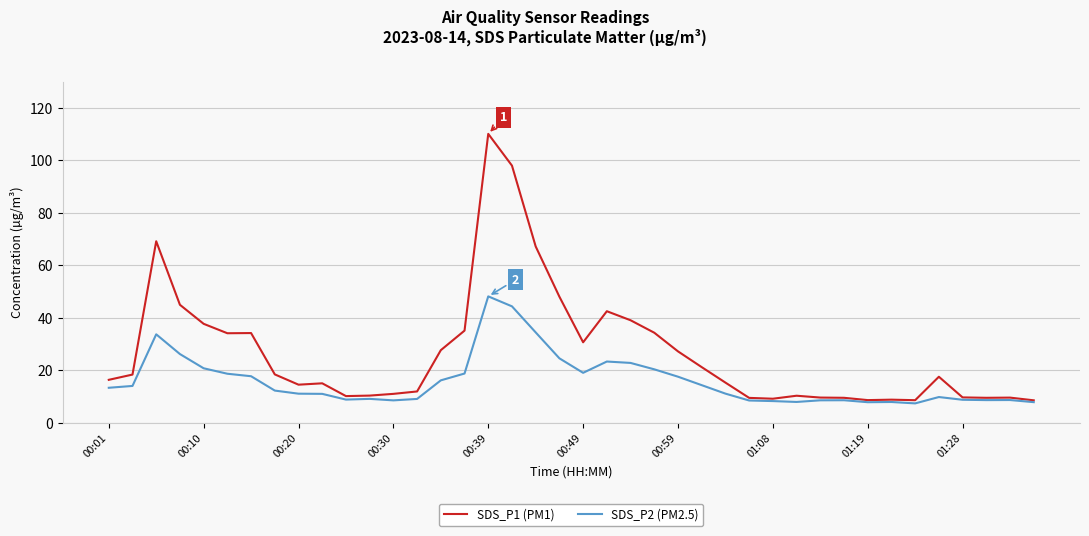

What is the lowest value of the SDS_P1 (PM1) series?

8.5